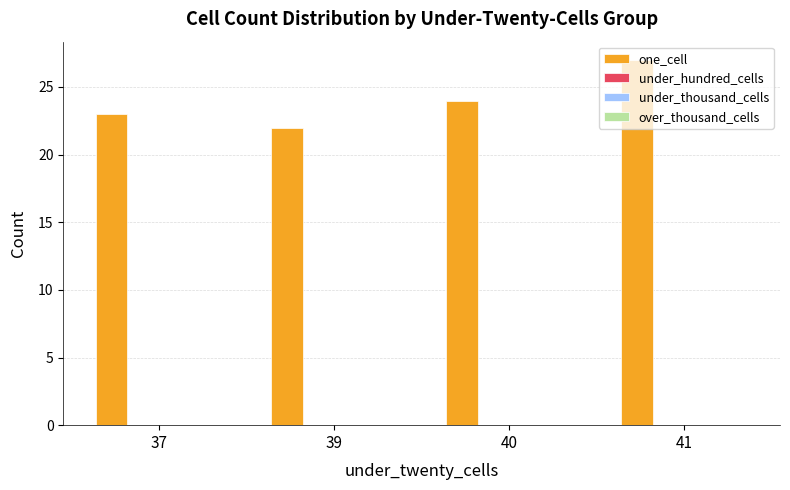

What is the maximum value shown in the chart?

27